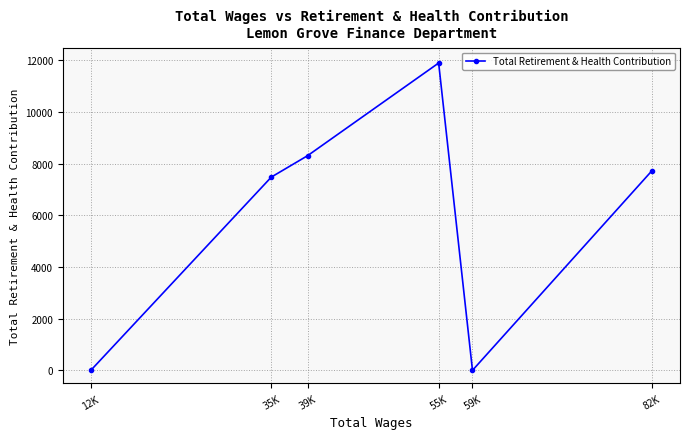

At which category does the chart reach its peak across all series?

55K